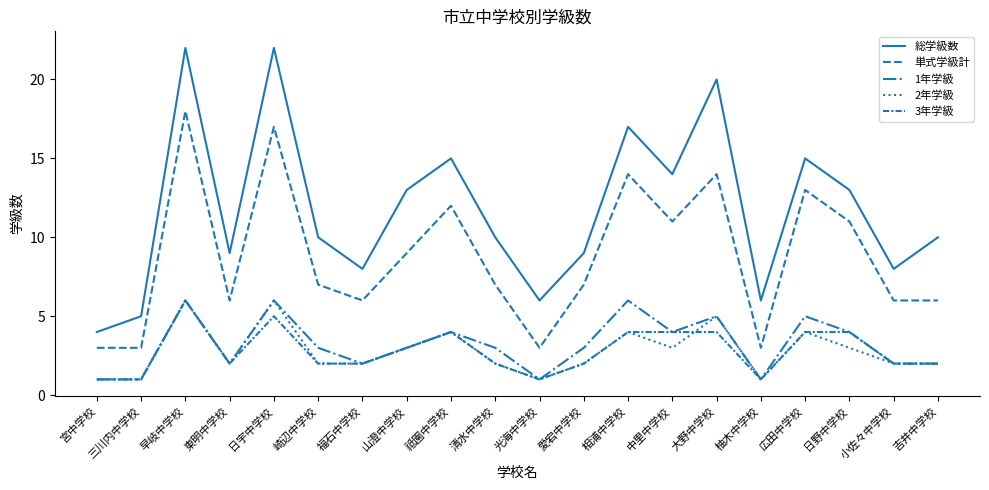

Does the chart have visible grid lines?

No